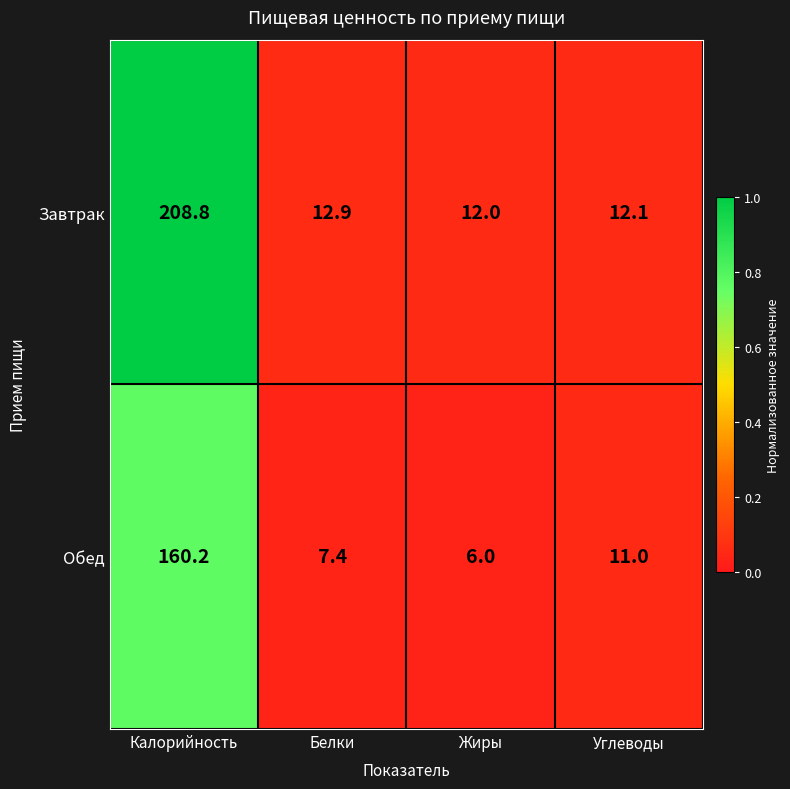

Where is Завтрак nearest to the value 110?

Белки